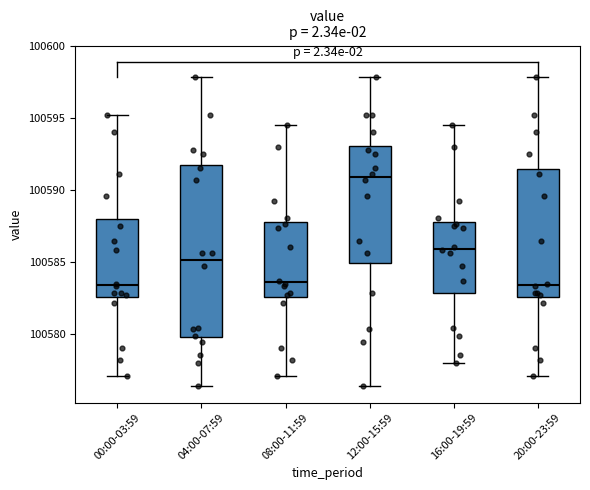

Which box is the tallest, from its lower edge to its upper edge?

04:00-07:59